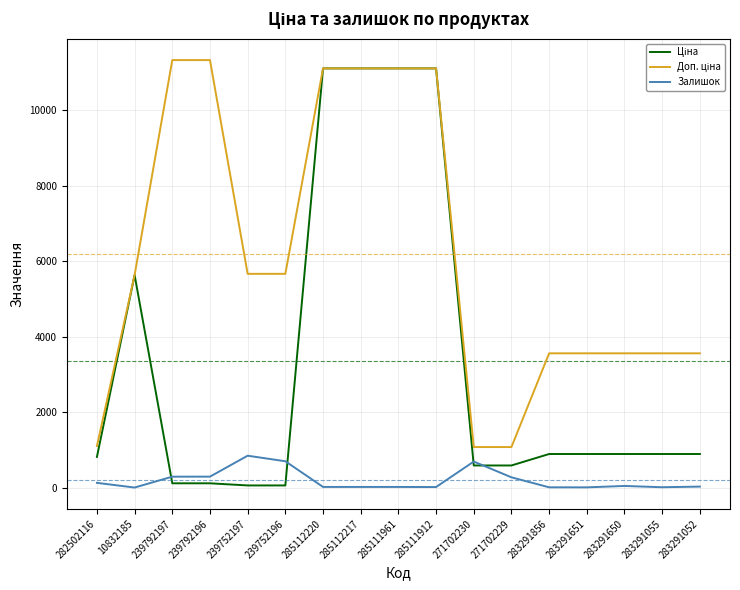

What is the greatest value displayed?

11334.0